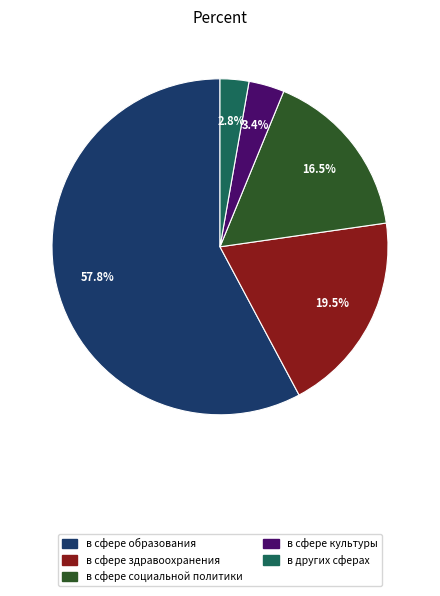

Combined, do в сфере социальной политики and в других сферах account for over 50%?

No